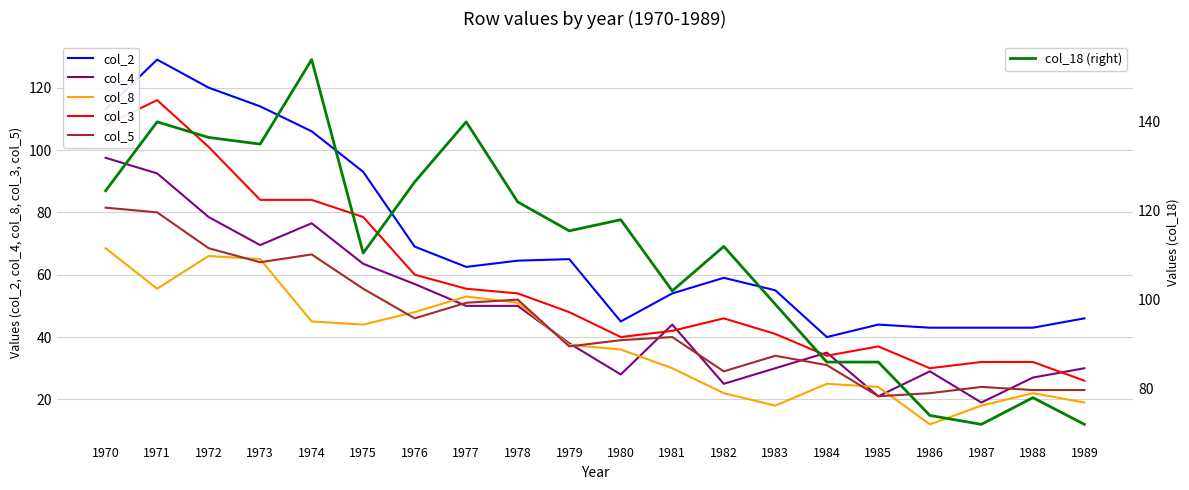

At how many categories does at least one series exceed 145?

1